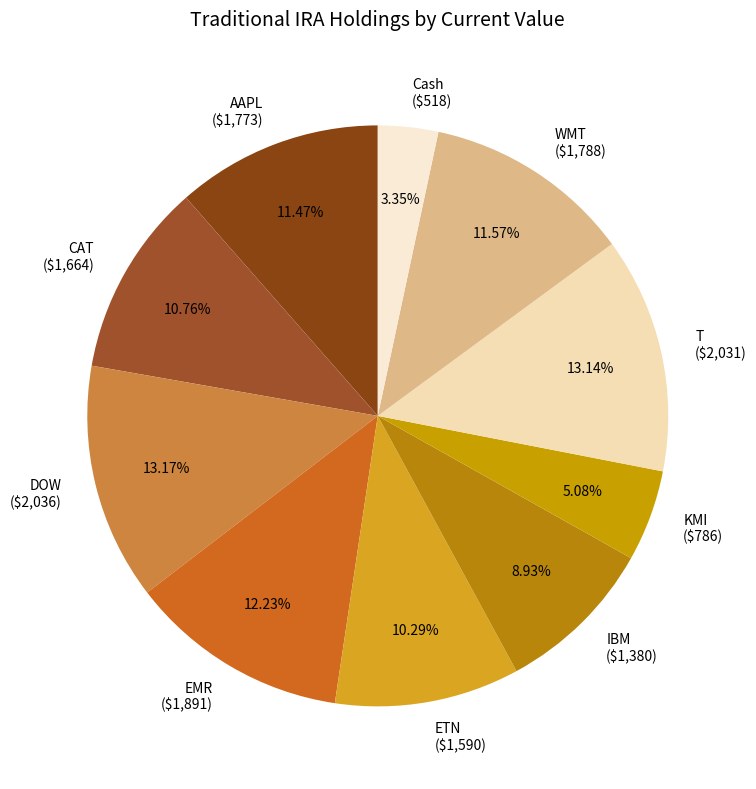

How many segments does this pie chart have?

10